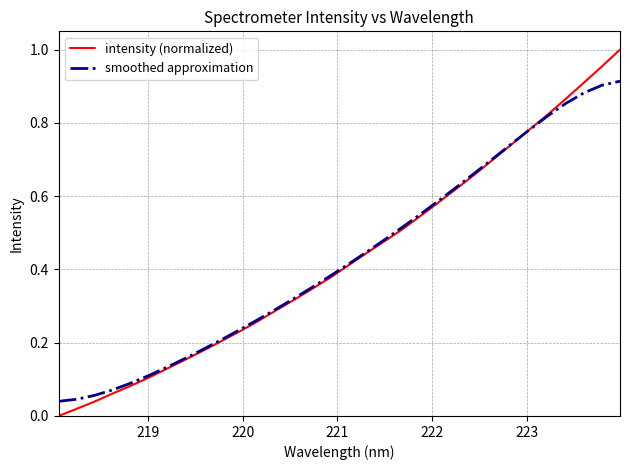

Which series has the widest spread of values?

intensity (normalized)